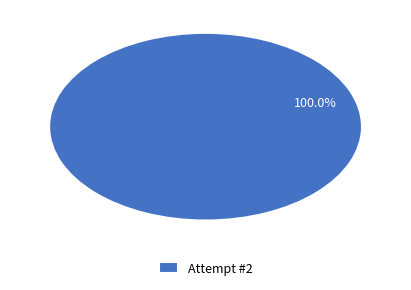

Is there any slice that represents more than half of the pie?

Yes